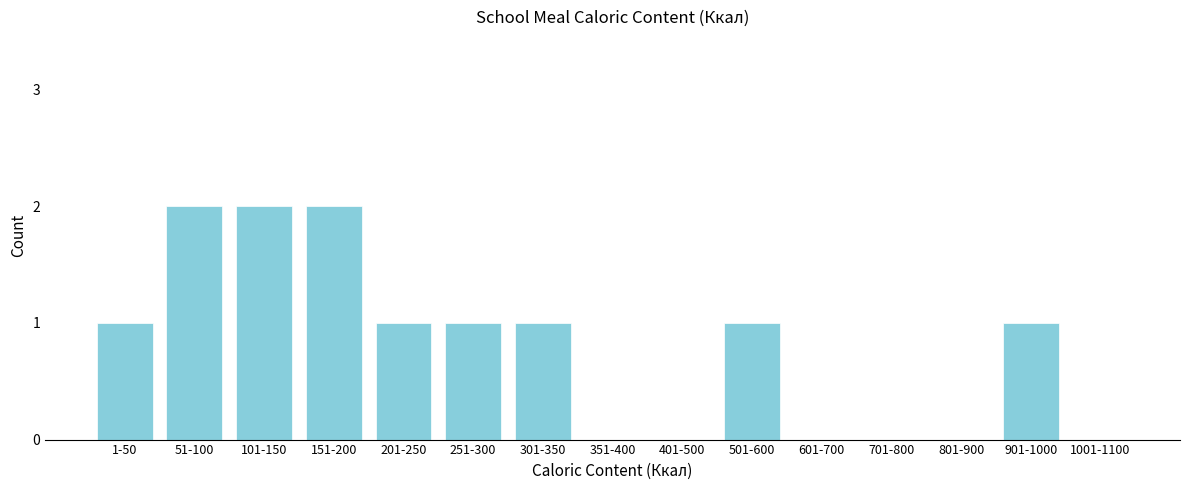

Reading left to right, transcribe all the data shown in this chart.

1-50=1	51-100=2	101-150=2	151-200=2	201-250=1	251-300=1	301-350=1	351-400=0	401-500=0	501-600=1	601-700=0	701-800=0	801-900=0	901-1000=1	1001-1100=0